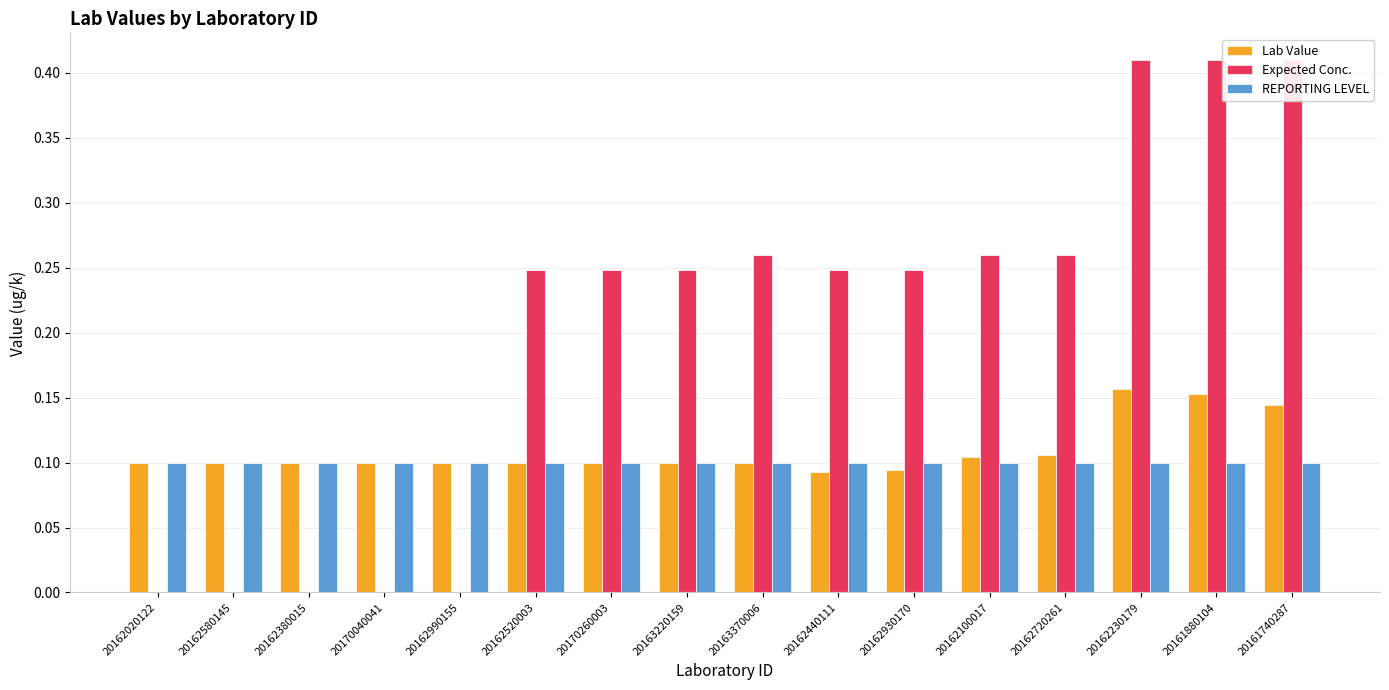

How many series are shown in this chart?

3